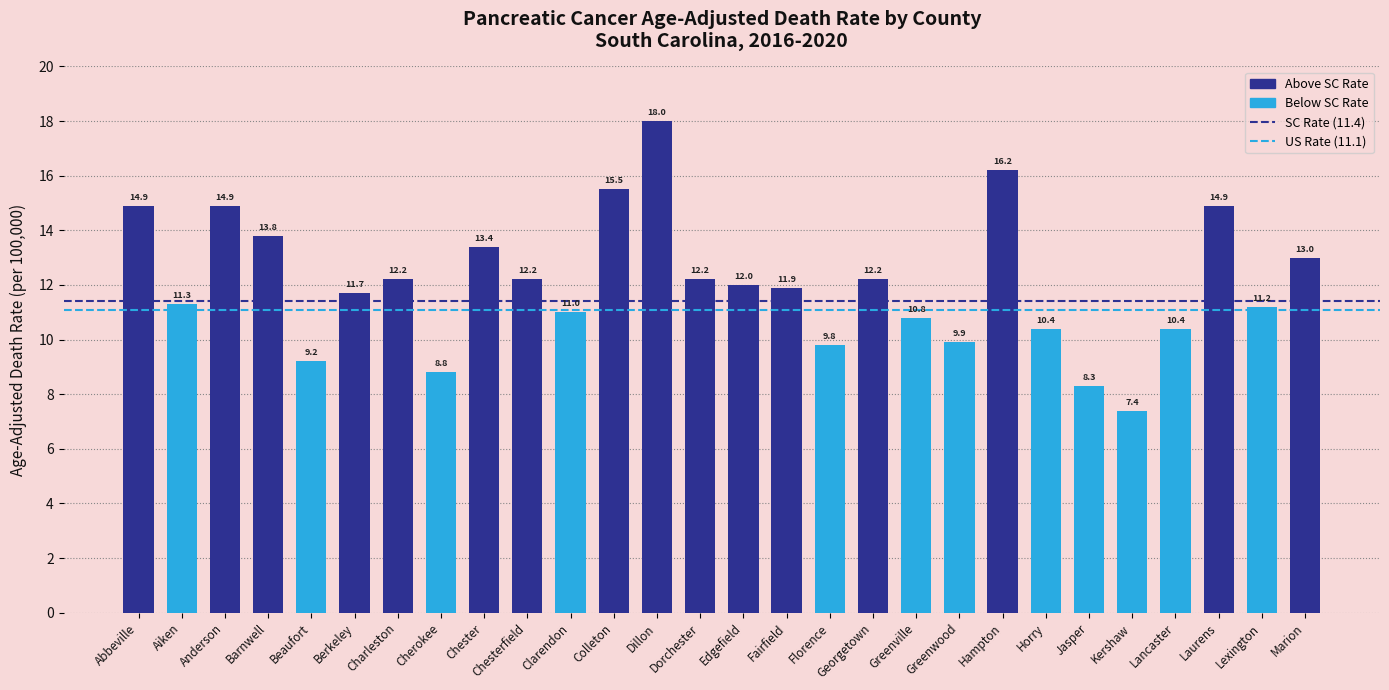

What is the sum of the values at Fairfield and Greenville?

22.7